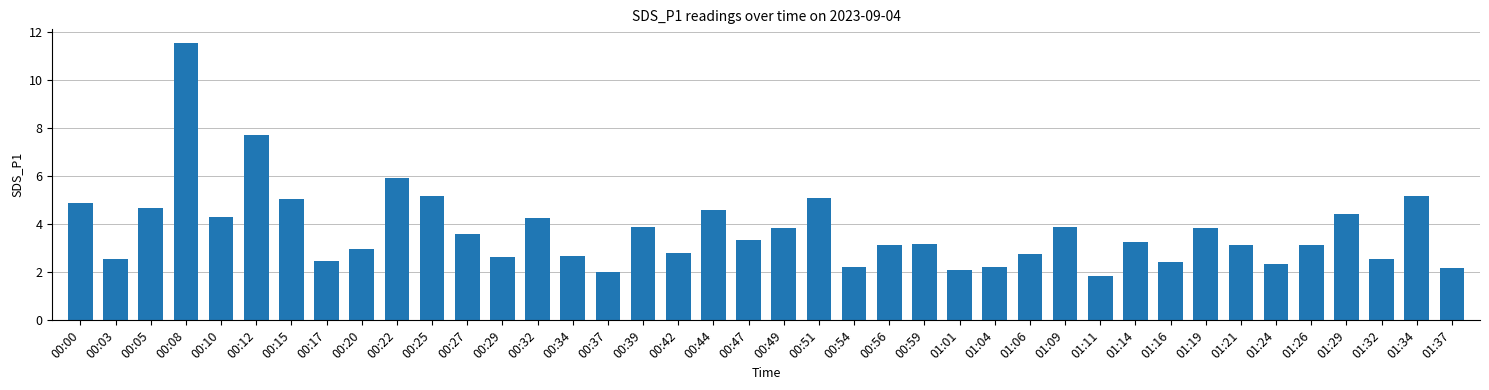

True or false: the data shows 2.8 at 00:42.

True